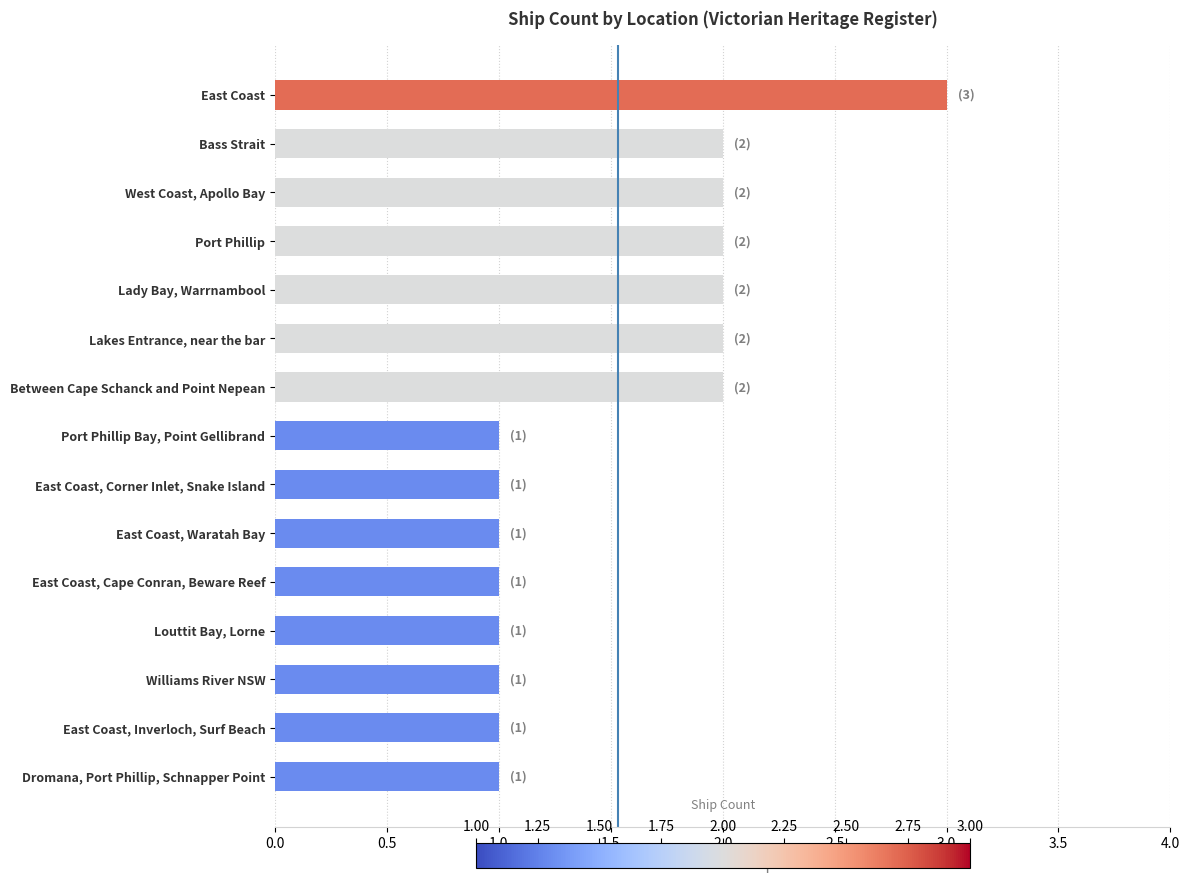

What is the value of the 10th bar from the top?

1